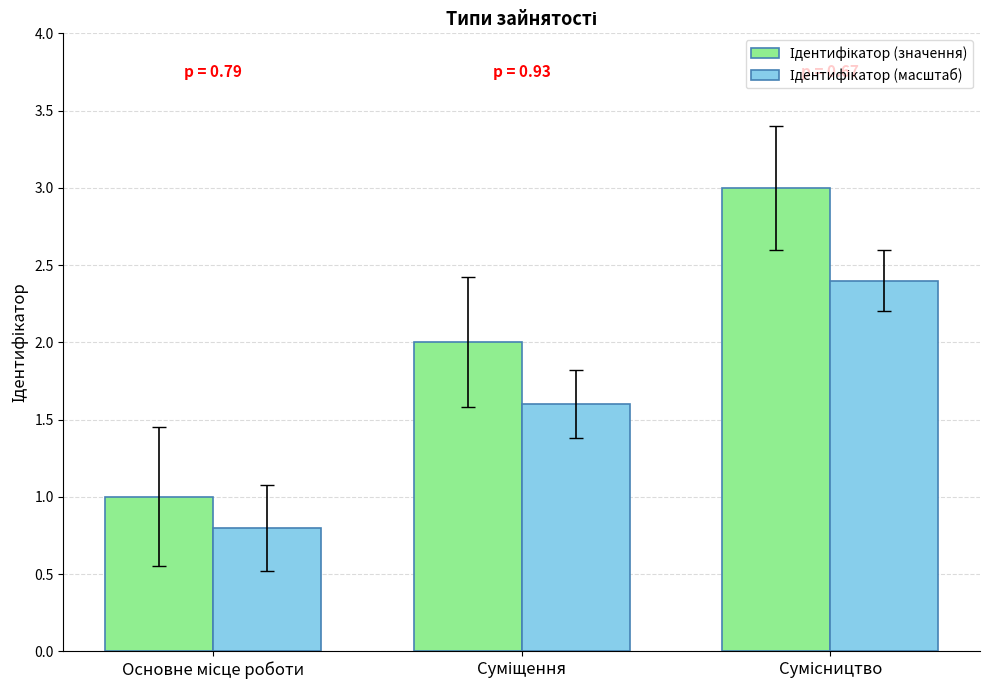

What is the smallest value displayed?

0.8